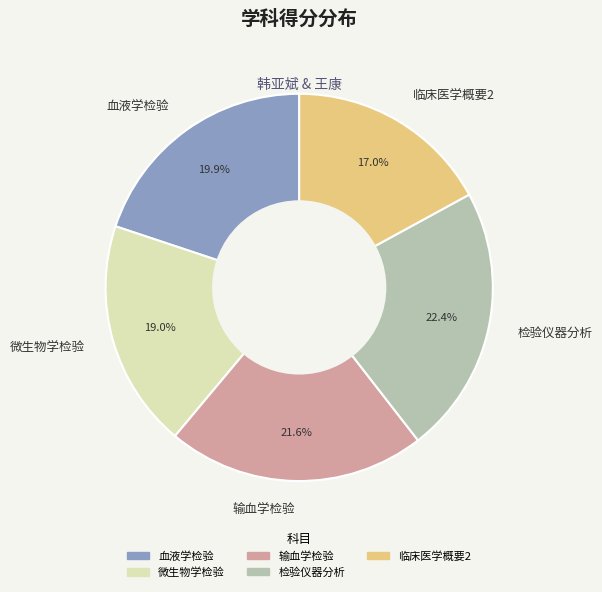

Between 血液学检验 and 检验仪器分析, which is larger?

检验仪器分析